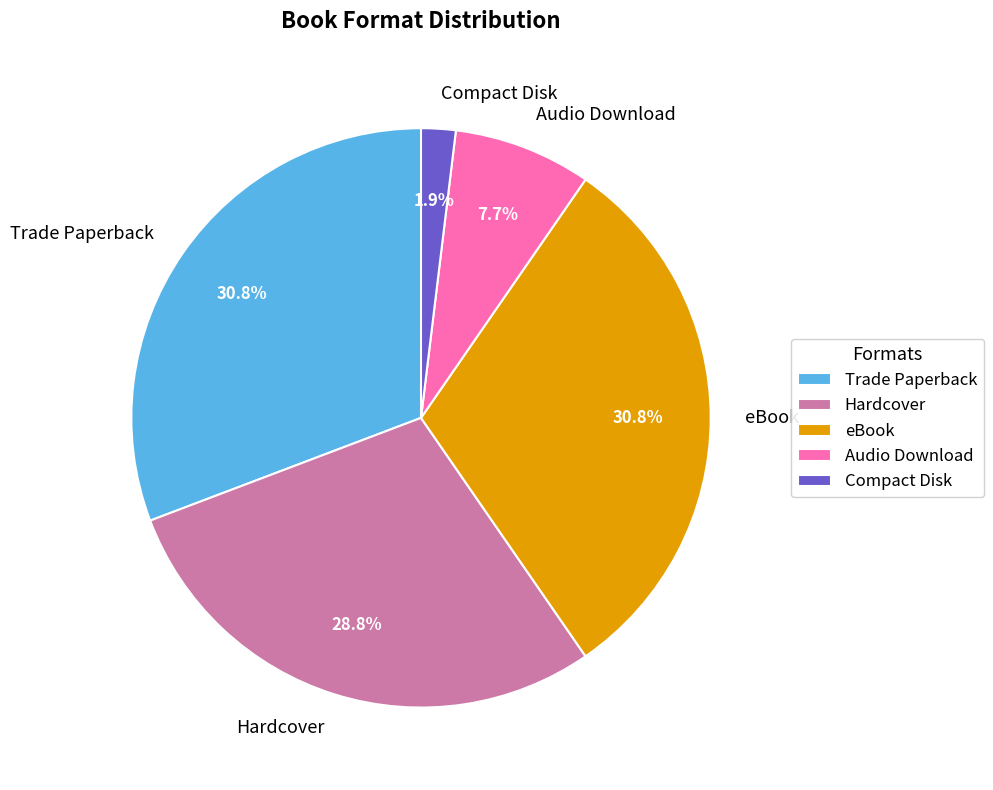

What is the ratio of the value at Trade Paperback to the value at Hardcover?

1.1